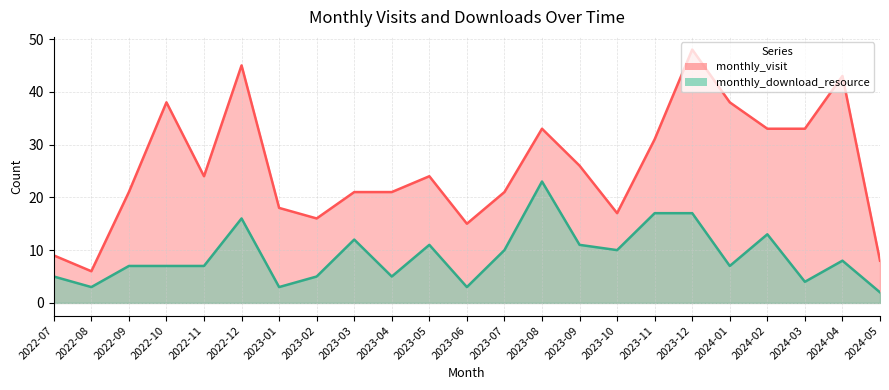

In monthly_visit, how many points are lower than both neighbors (excluding endpoints)?

5